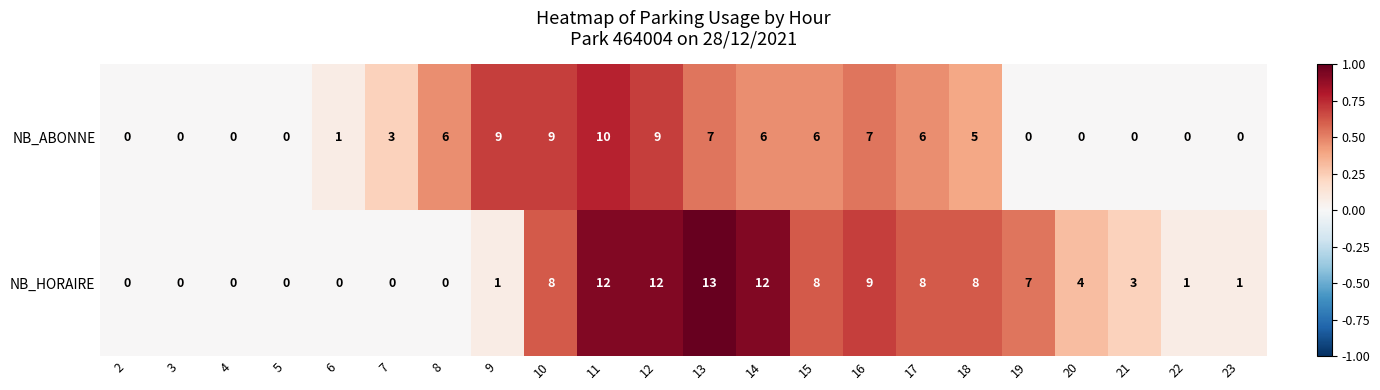

How many values in the NB_HORAIRE series are below 4?

11